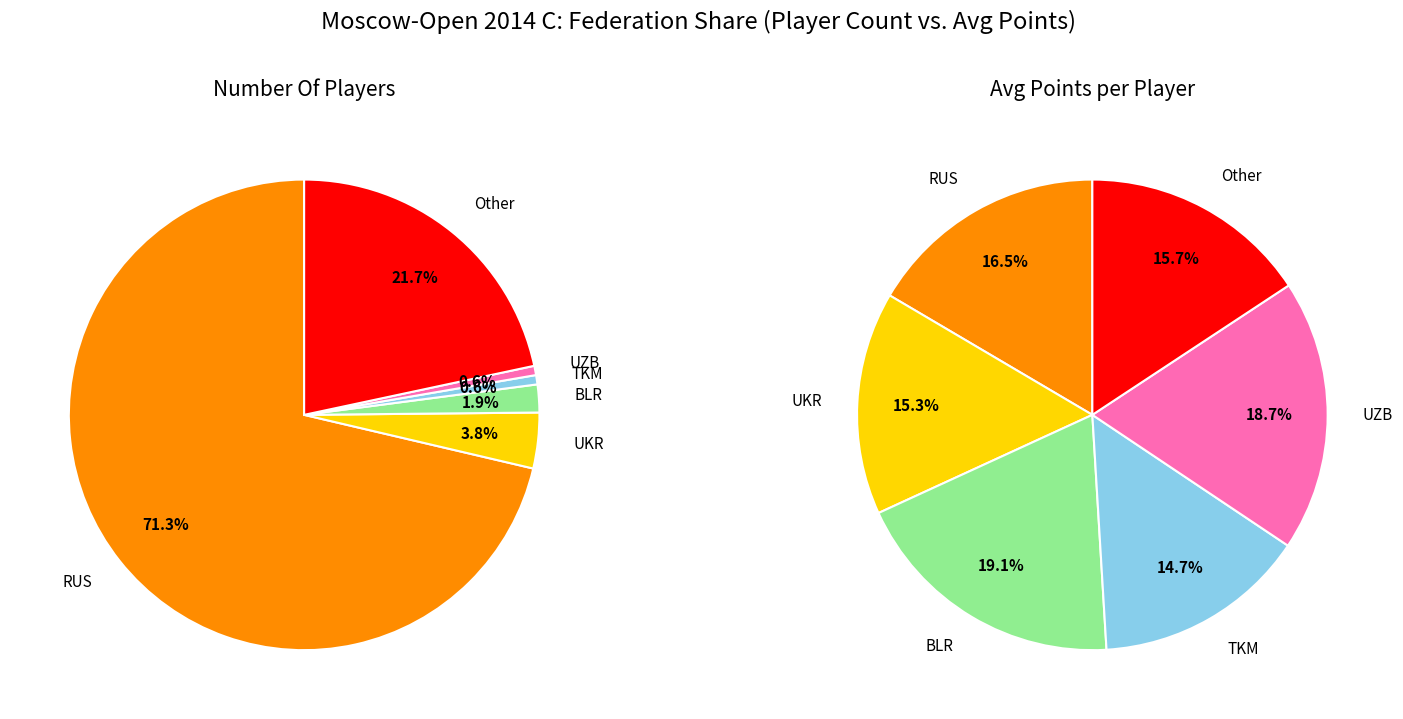

Does any single category account for the majority?

Yes